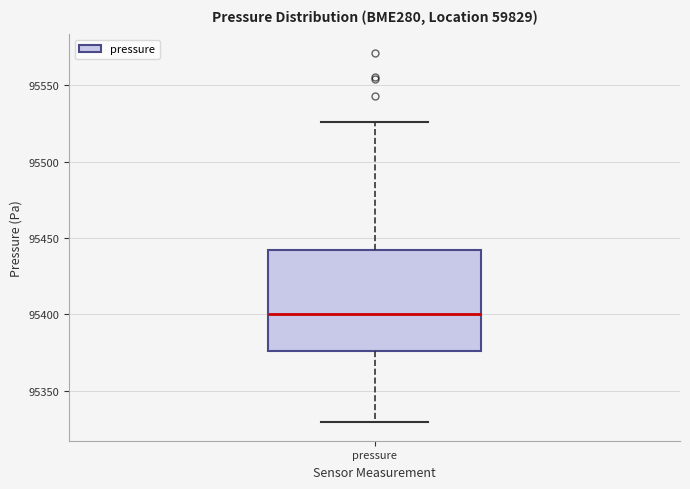

Transcribe this box plot: give where the median line is, the range the box spans, and where the two whiskers end, as read against the y-axis. The values are not printed on the chart, so give them approximately, as read against the axis.

median 95400, box 95375 to 95440, whiskers 95330 to 95525